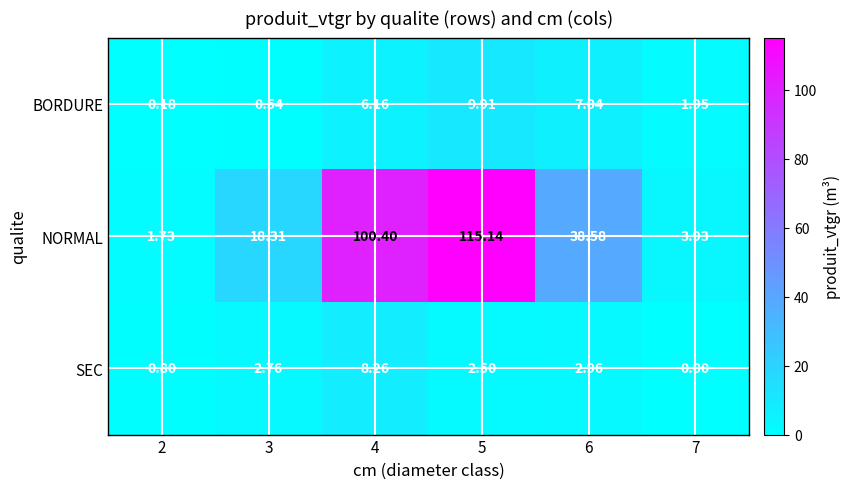

List the series in order of their peak value, highest first.

NORMAL, BORDURE, SEC